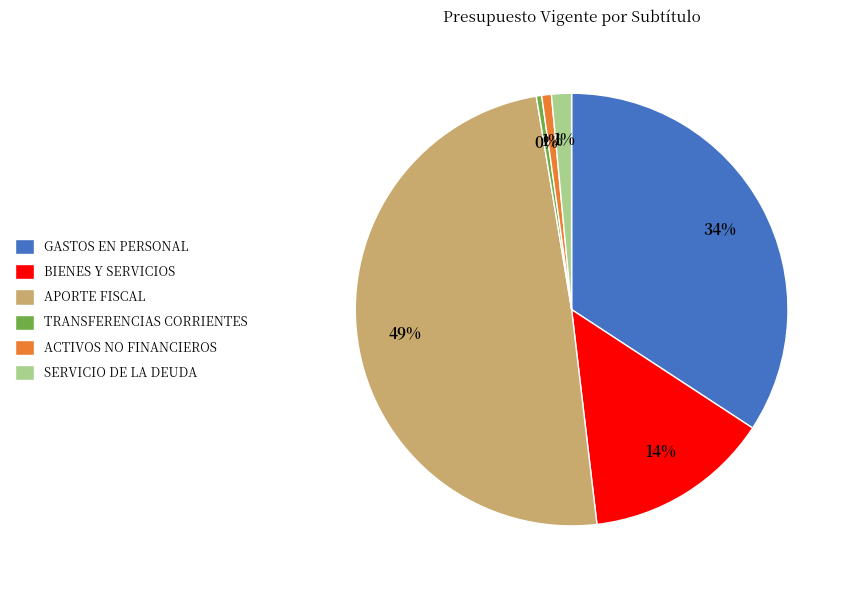

What is the ratio of the value at BIENES Y SERVICIOS to the value at TRANSFERENCIAS CORRIENTES?

34.6